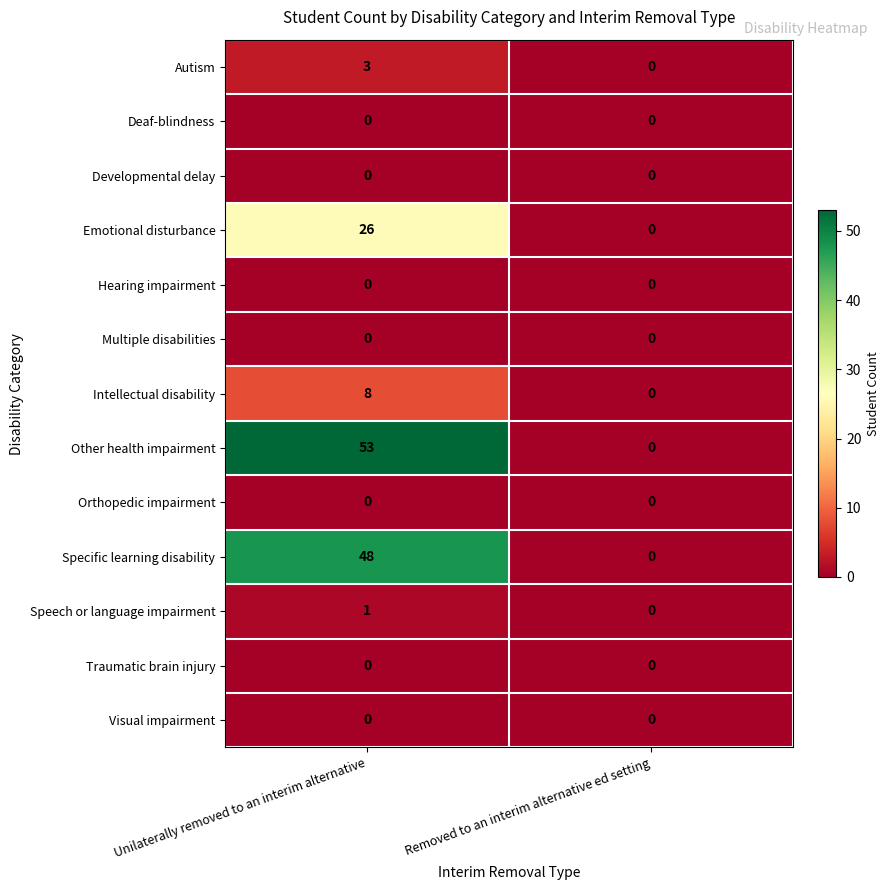

Which category has the lowest value in the Autism series?

Removed to an interim alternative ed setting